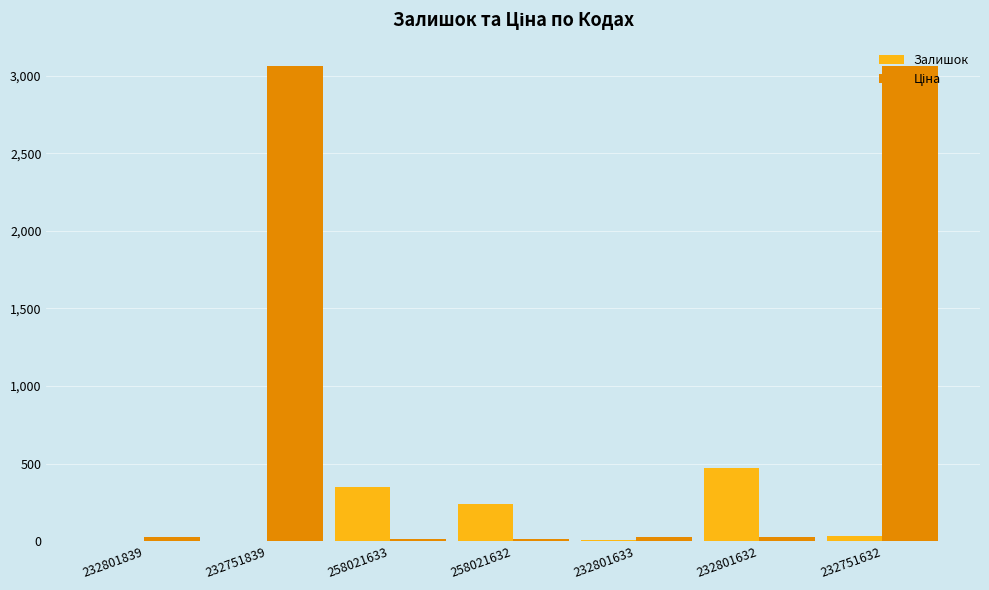

What is the greatest value displayed?

3059.7